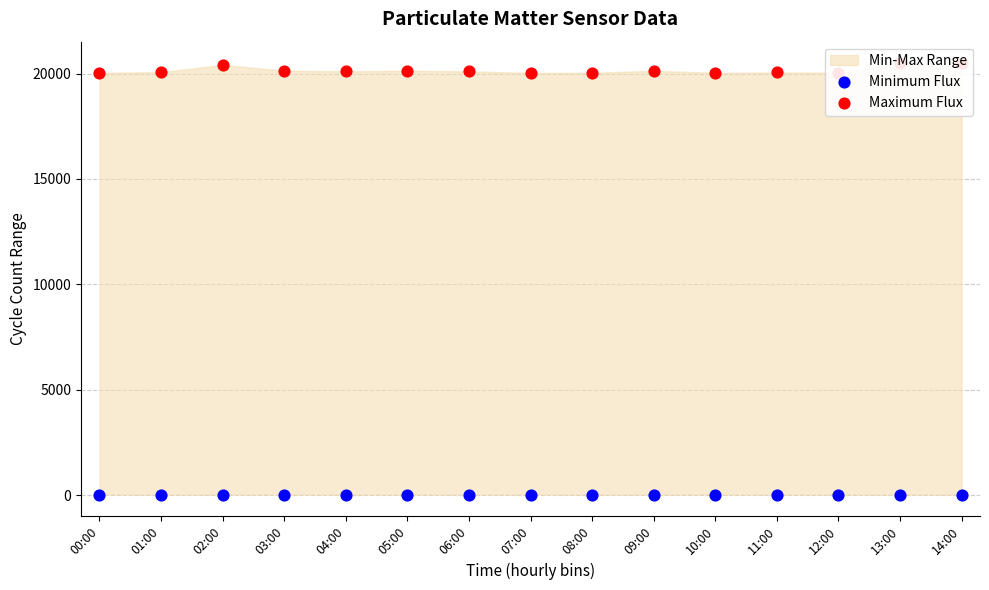

Which series has the largest Y range (max minus min)?

Maximum Flux